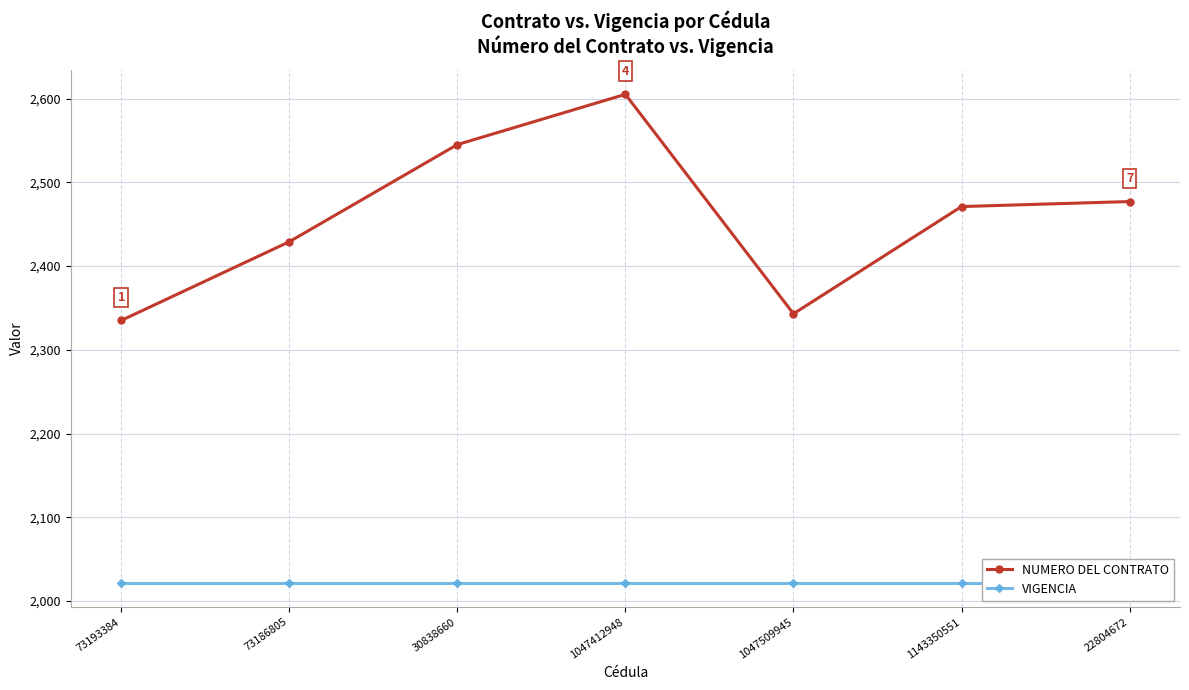

At which label does NUMERO DEL CONTRATO reach its peak?

1047412948